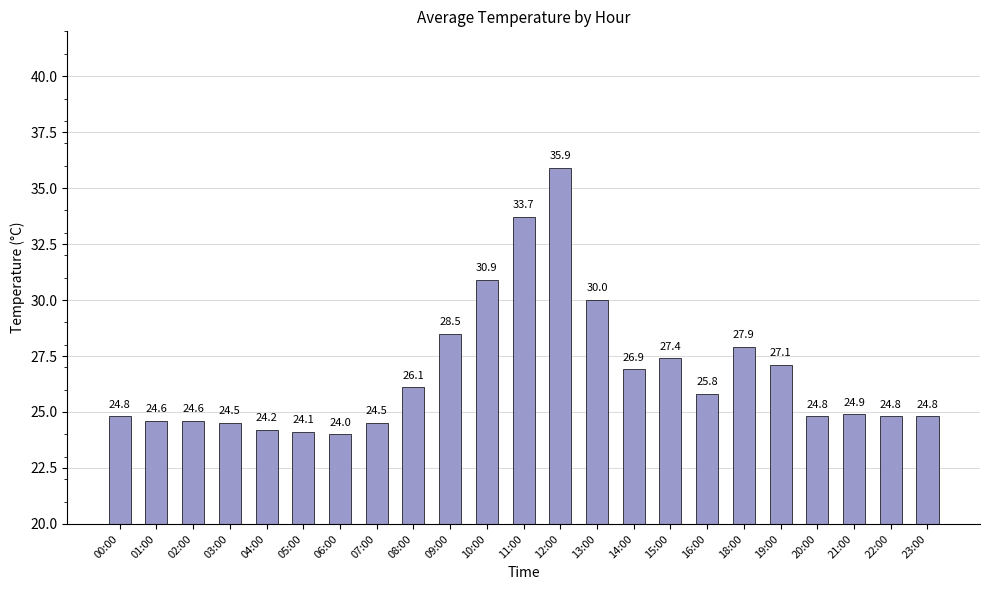

How many data points are above 24?

22